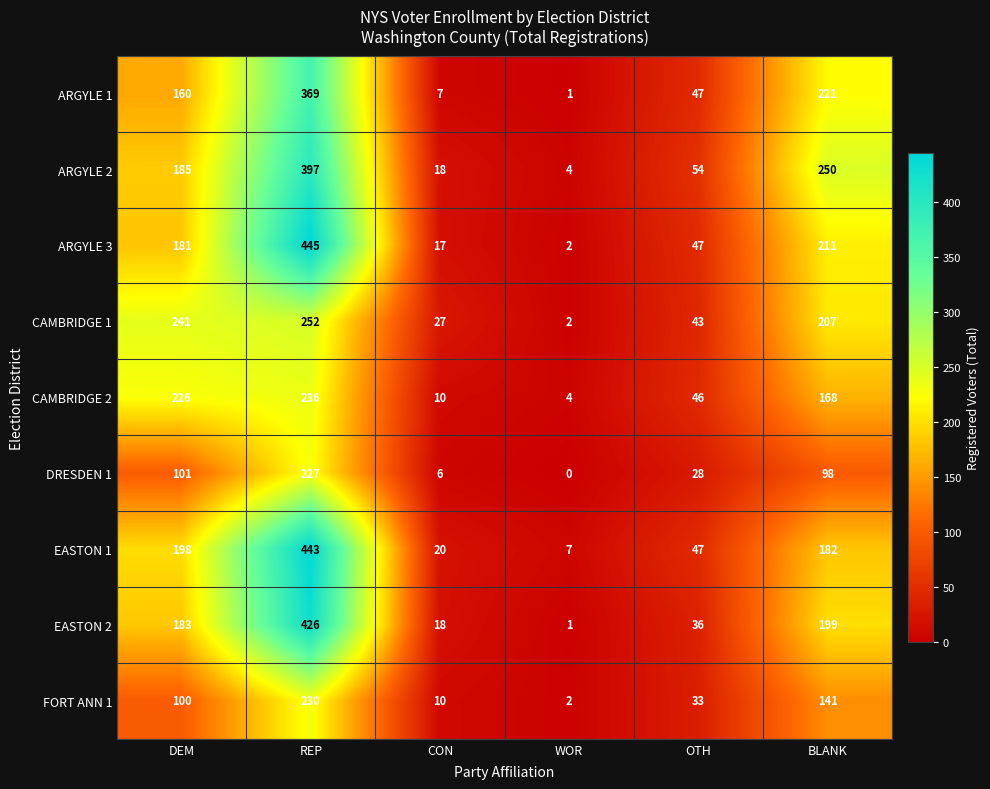

How many categories are shown in the chart?

6